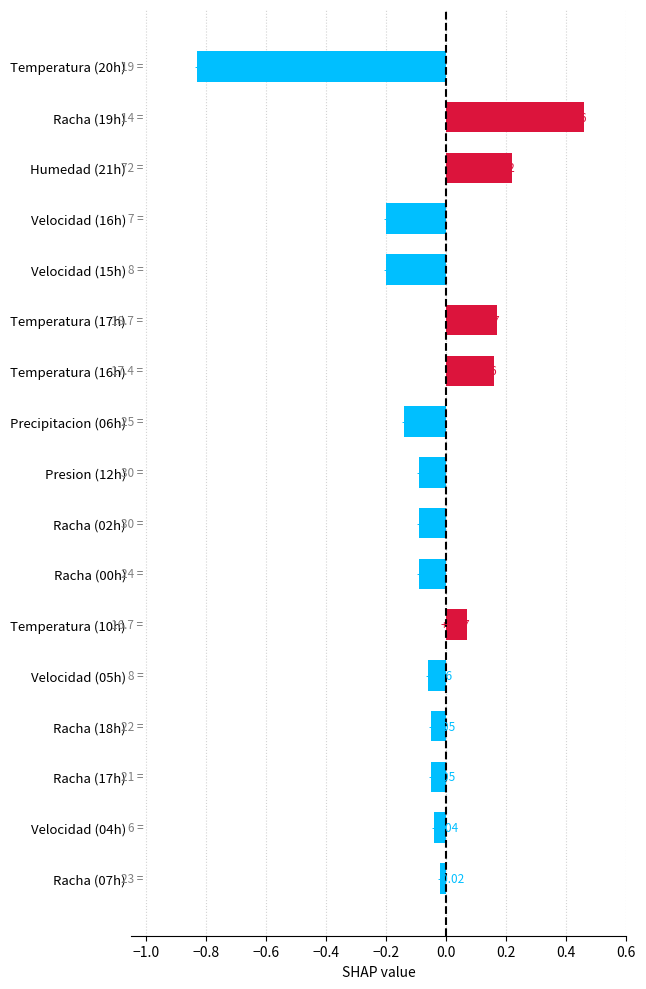

How many data points does each series have?

17